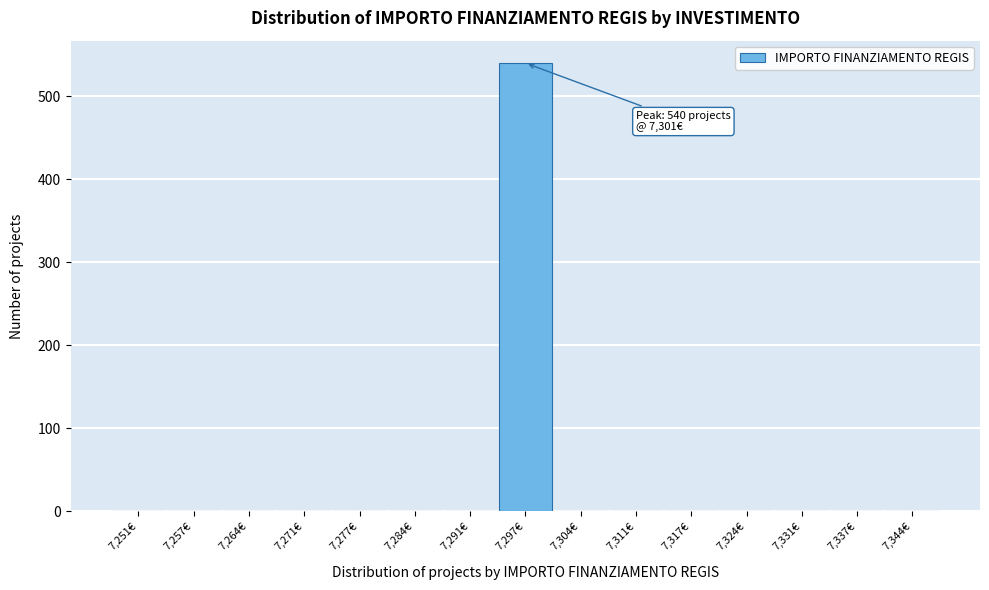

Reading left to right, what are all the values shown in this chart?

7,251€=0	7,257€=0	7,264€=0	7,271€=0	7,277€=0	7,284€=0	7,291€=0	7,297€=540	7,304€=0	7,311€=0	7,317€=0	7,324€=0	7,331€=0	7,337€=0	7,344€=0